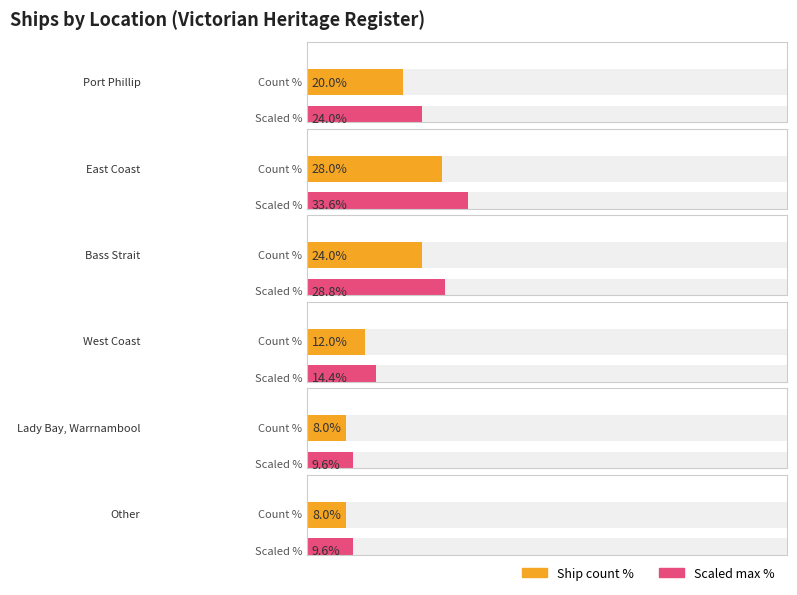

Which has a higher value, Bass Strait or Other?

Bass Strait